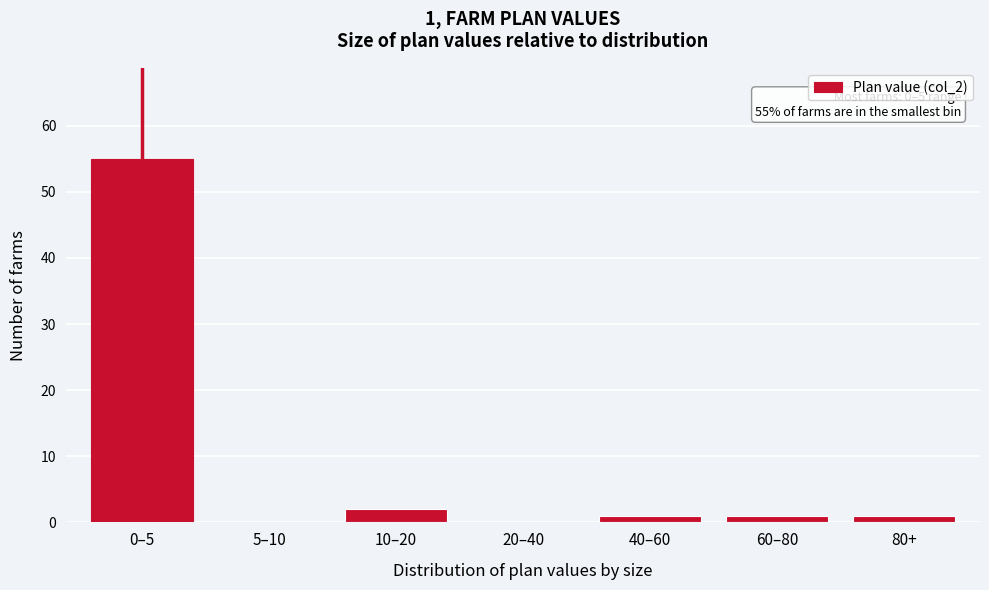

Reading right to left, list all the values displayed in this chart.

80+=1	60–80=1	40–60=1	20–40=0	10–20=2	5–10=0	0–5=55